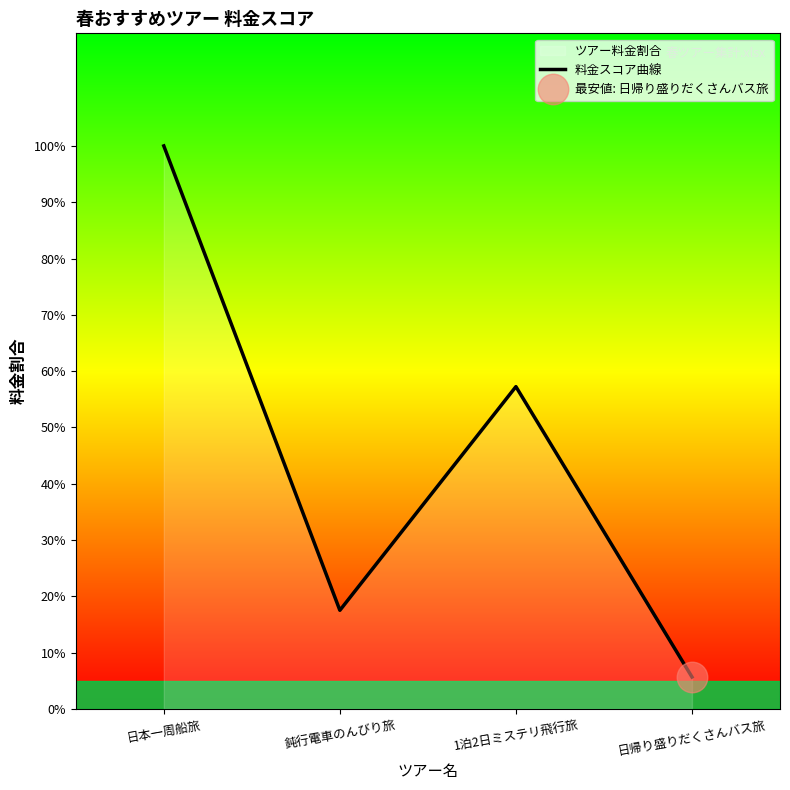

Does the chart display data point markers on the line(s)?

No